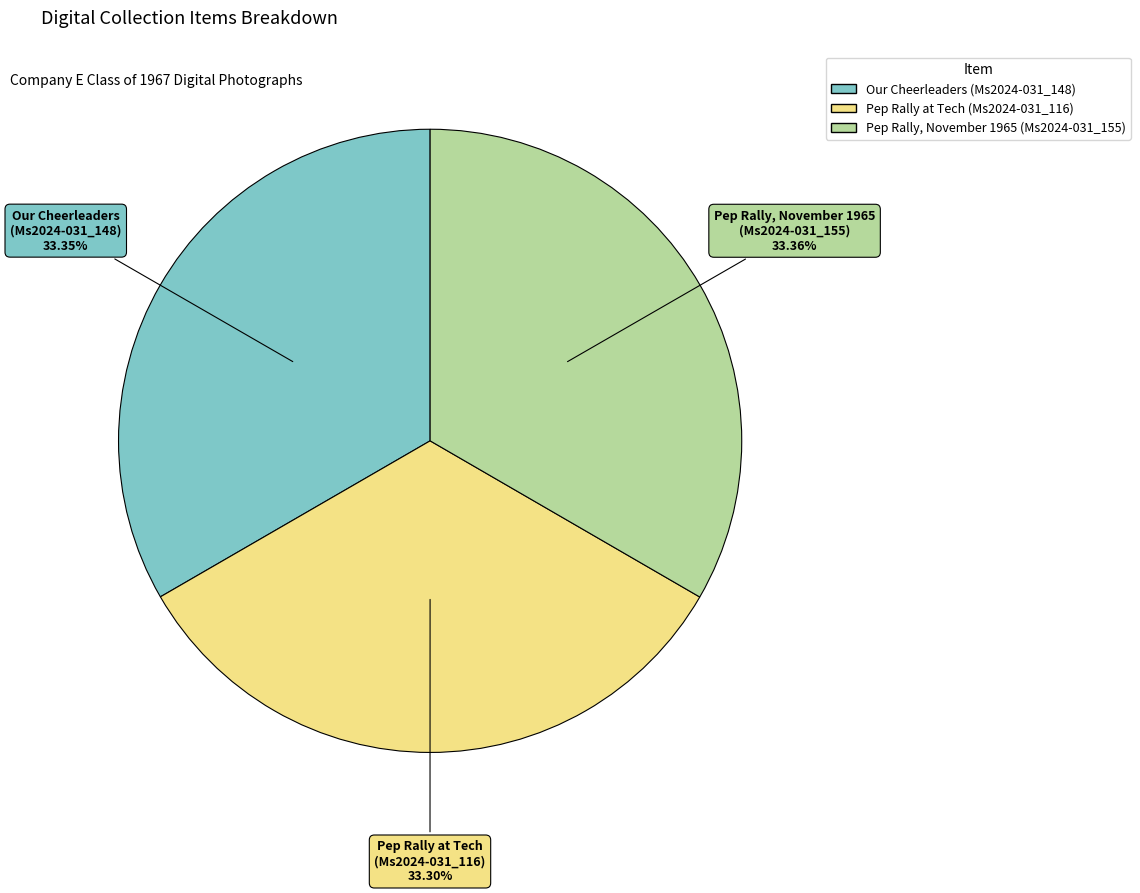

To the nearest percent, what is the average slice percentage?

33%